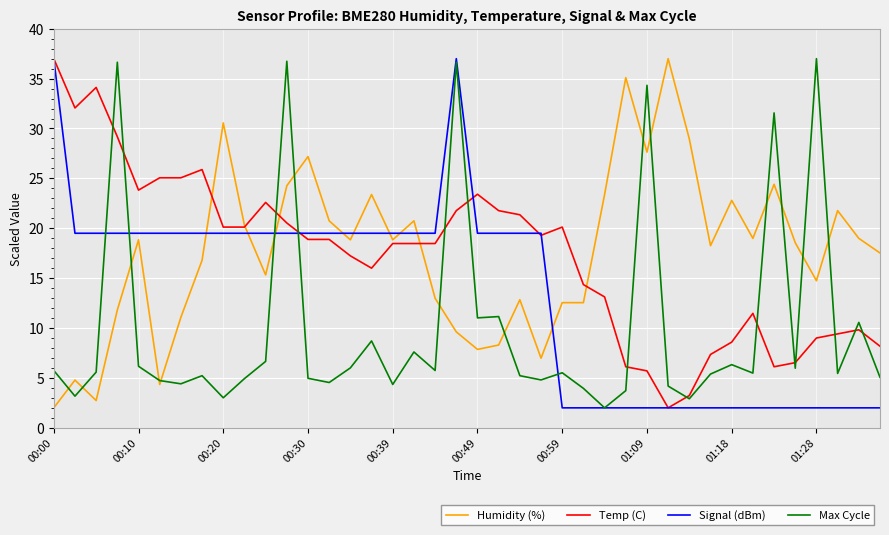

What is the highest value of the Signal (dBm) series?

37.0